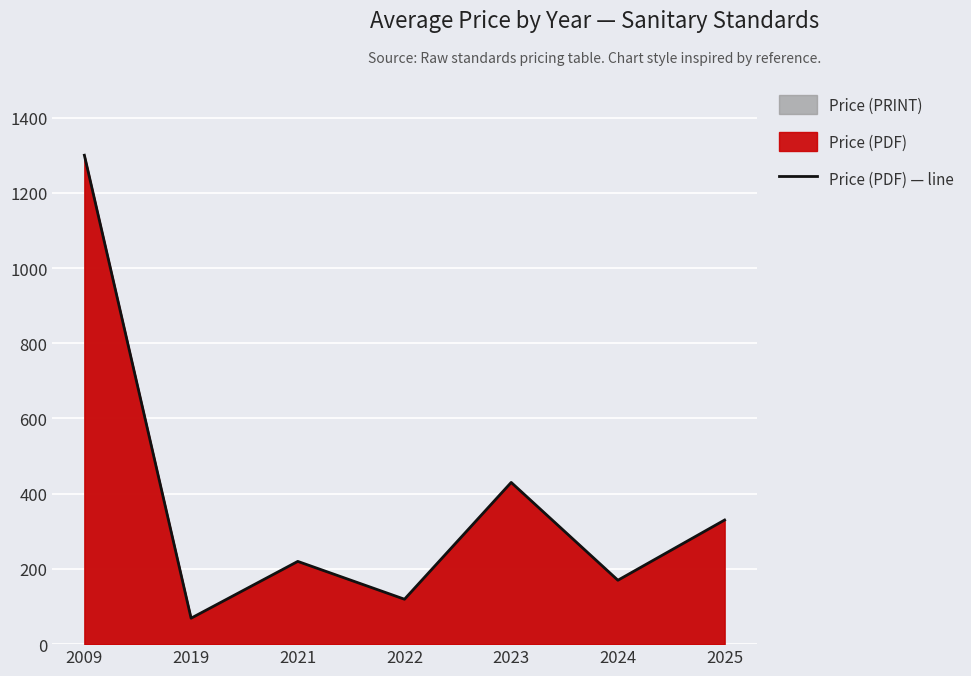

How many data points does each series have?

7